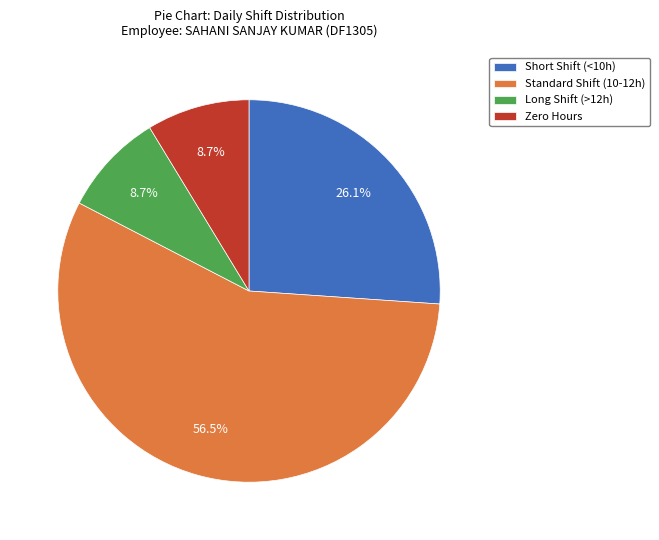

Combined, what portion of the pie is Long Shift (>12h) and Zero Hours?

17.4%